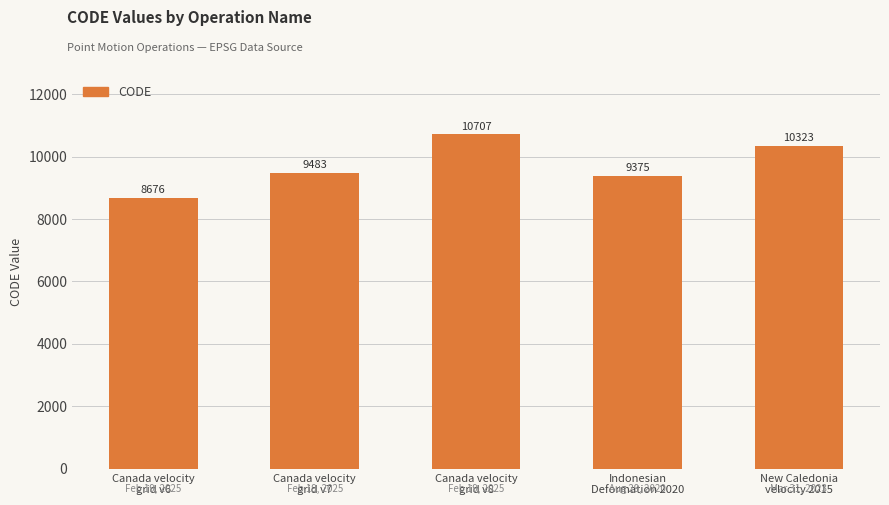

What value does the data have at Canada velocity
grid v8?

10707